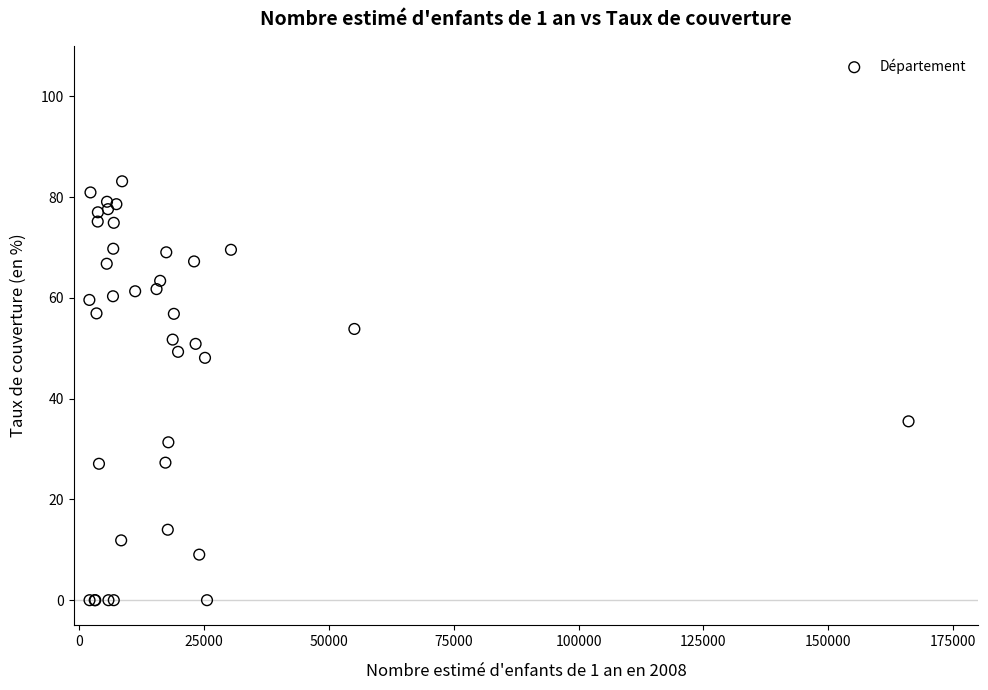

What Y value in the scatter plot is closest to 41?

35.5